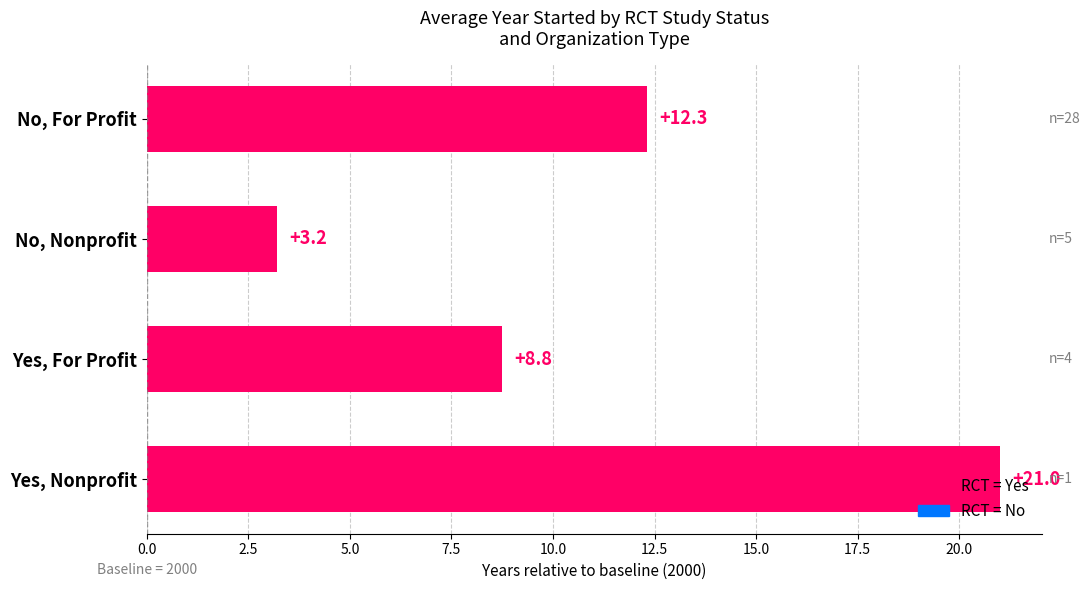

What is the maximum value shown in the chart?

21.0